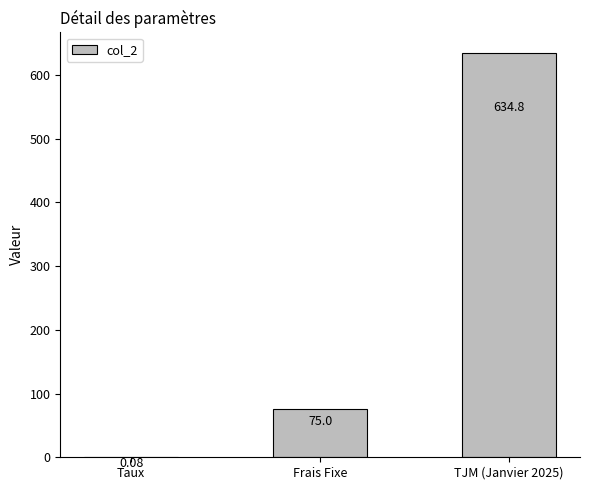

Between TJM (Janvier 2025) and Frais Fixe, which is larger?

TJM (Janvier 2025)